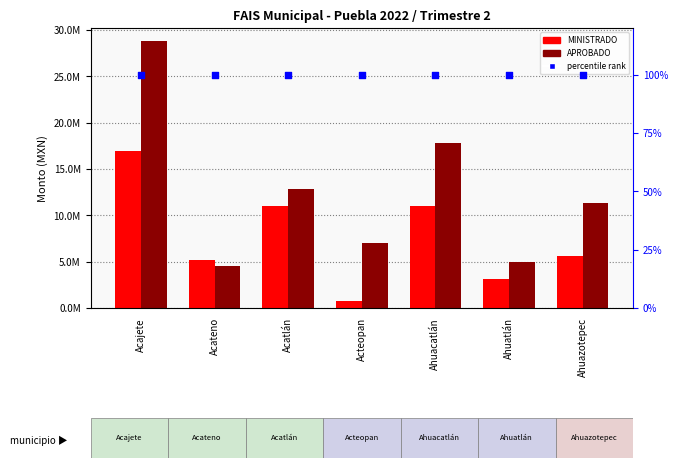

Is the value of APROBADO at Acajete greater than the value of MINISTRADO at Ahuacatlán?

Yes